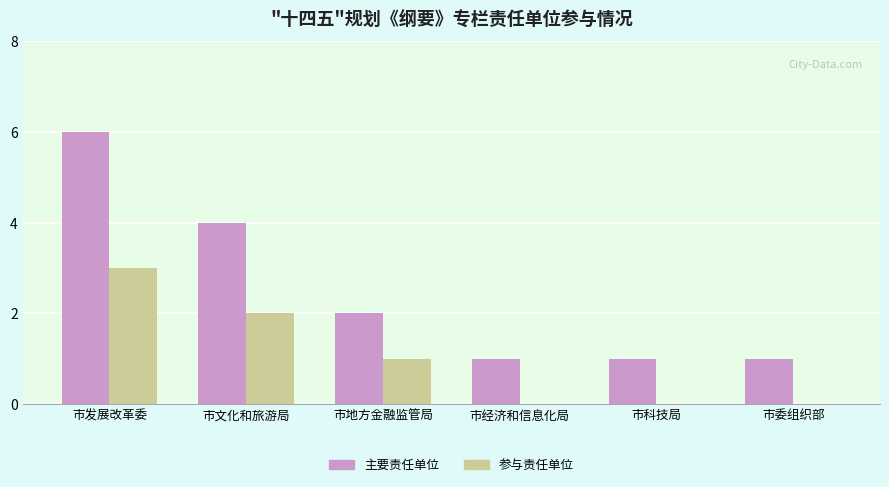

What is the sum of all 参与责任单位 values?

6